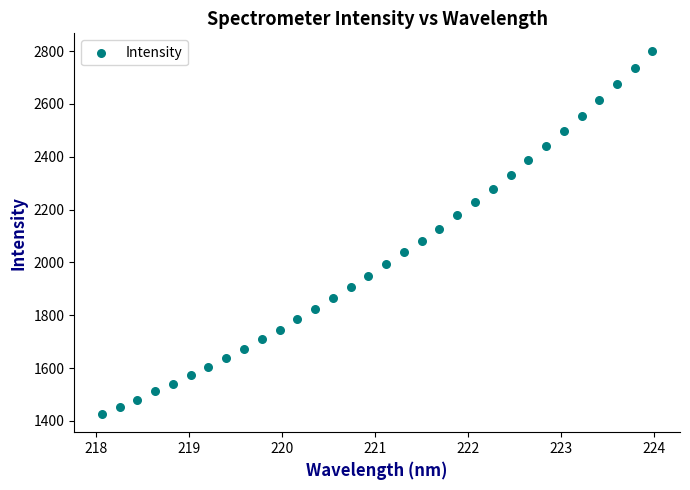

What is the range of Y values (max minus min)?

1372.7